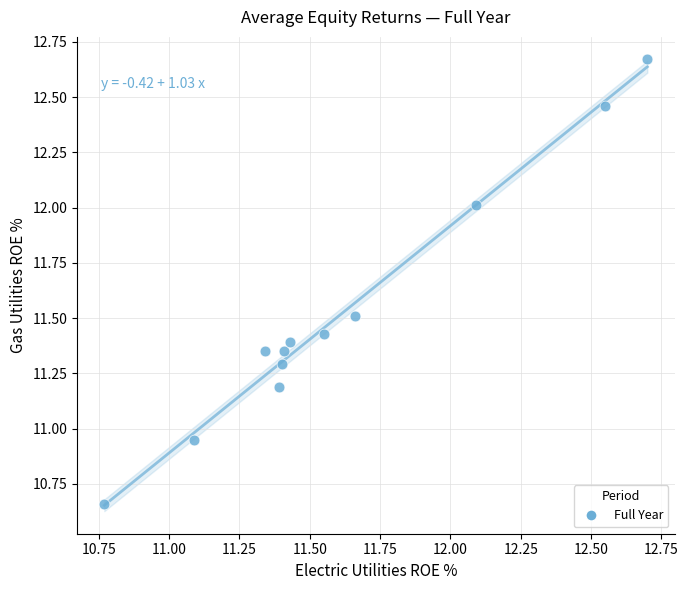

What is the range of X values (max minus min)?

1.9